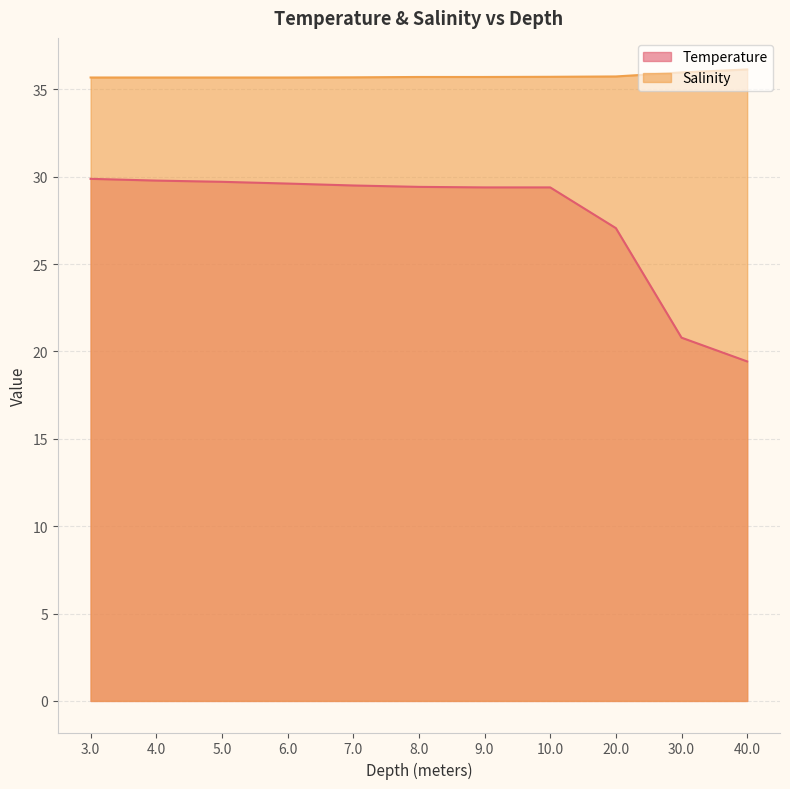

What is the sum of the Temperature values at 40.0 and 8.0?

48.9